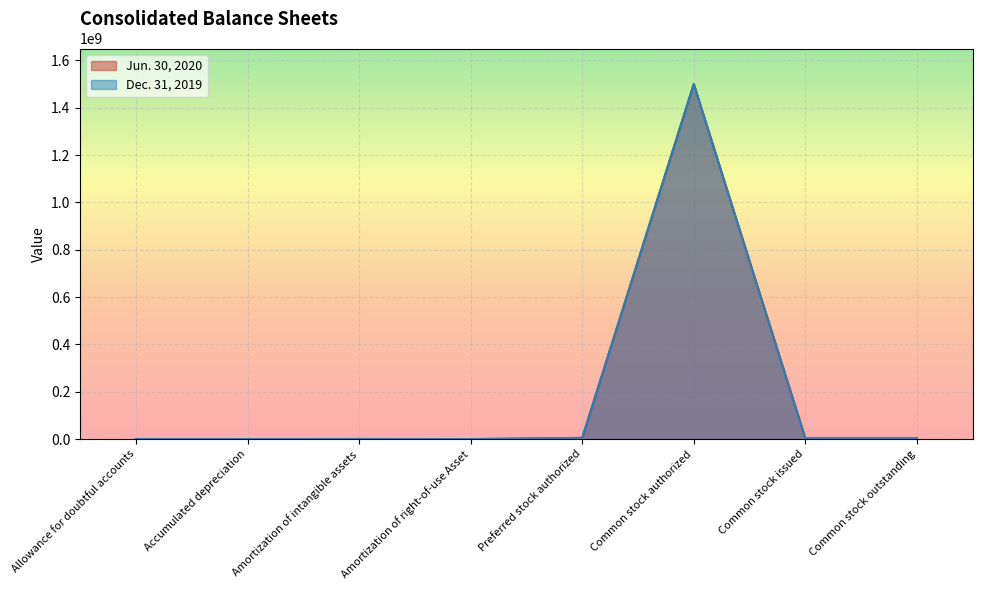

Rank the series by their average value, from lowest to highest.

Dec. 31, 2019, Jun. 30, 2020